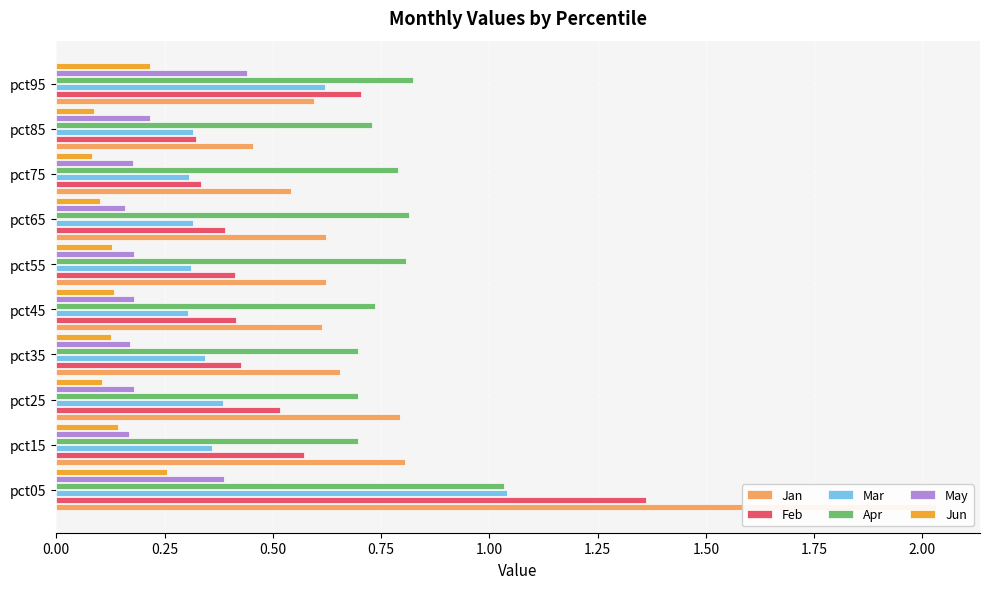

What are all the series names shown in the legend?

Jan, Feb, Mar, Apr, May, Jun